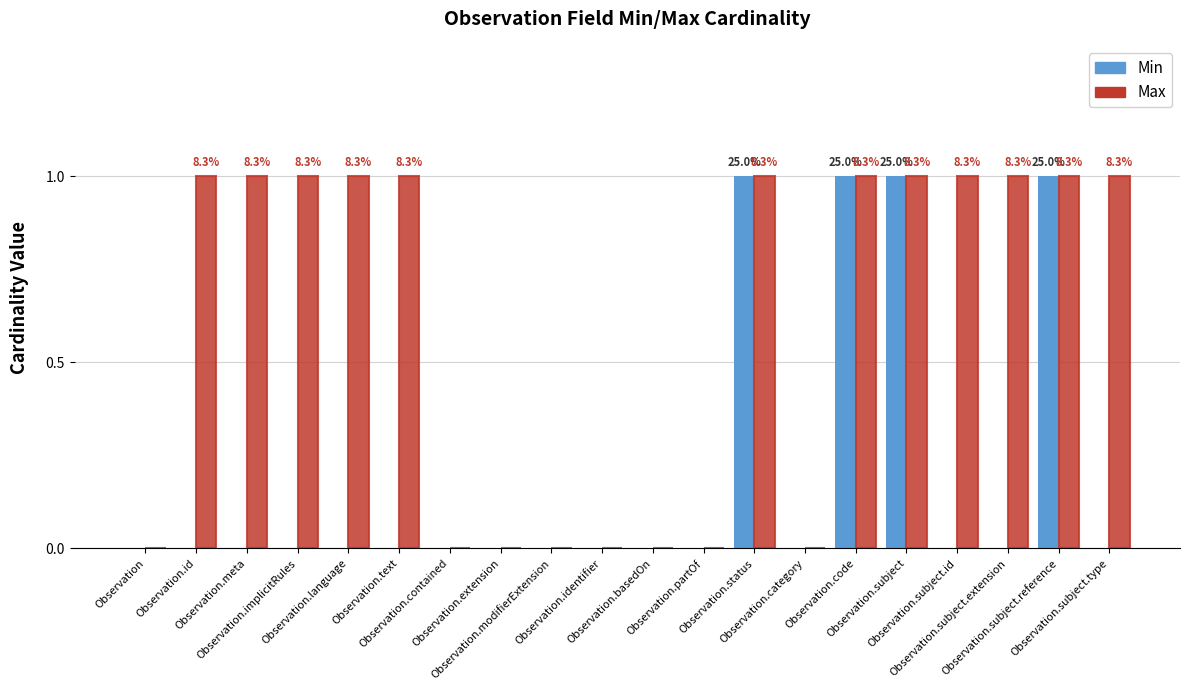

List the labels in order of Max value, smallest first.

Observation, Observation.contained, Observation.extension, Observation.modifierExtension, Observation.identifier, Observation.basedOn, Observation.partOf, Observation.category, Observation.id, Observation.meta, Observation.implicitRules, Observation.language, Observation.text, Observation.status, Observation.code, Observation.subject, Observation.subject.id, Observation.subject.extension, Observation.subject.reference, Observation.subject.type